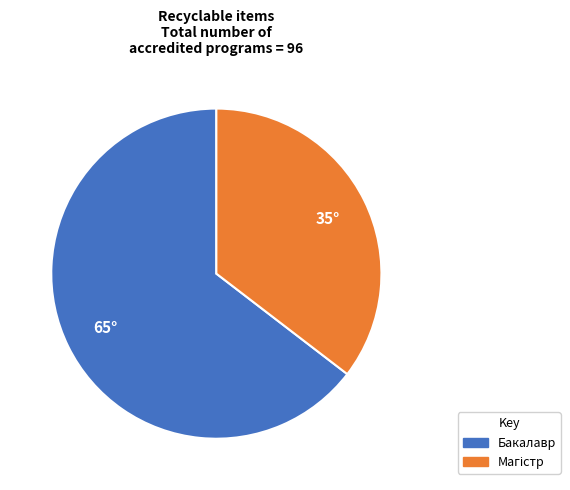

What is the largest slice in the pie chart?

Бакалавр